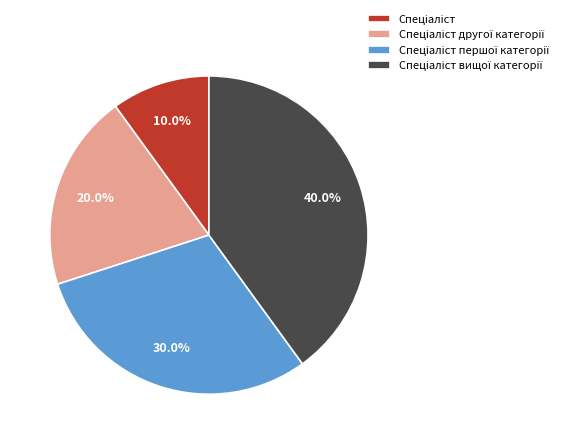

How many segments does this pie chart have?

4